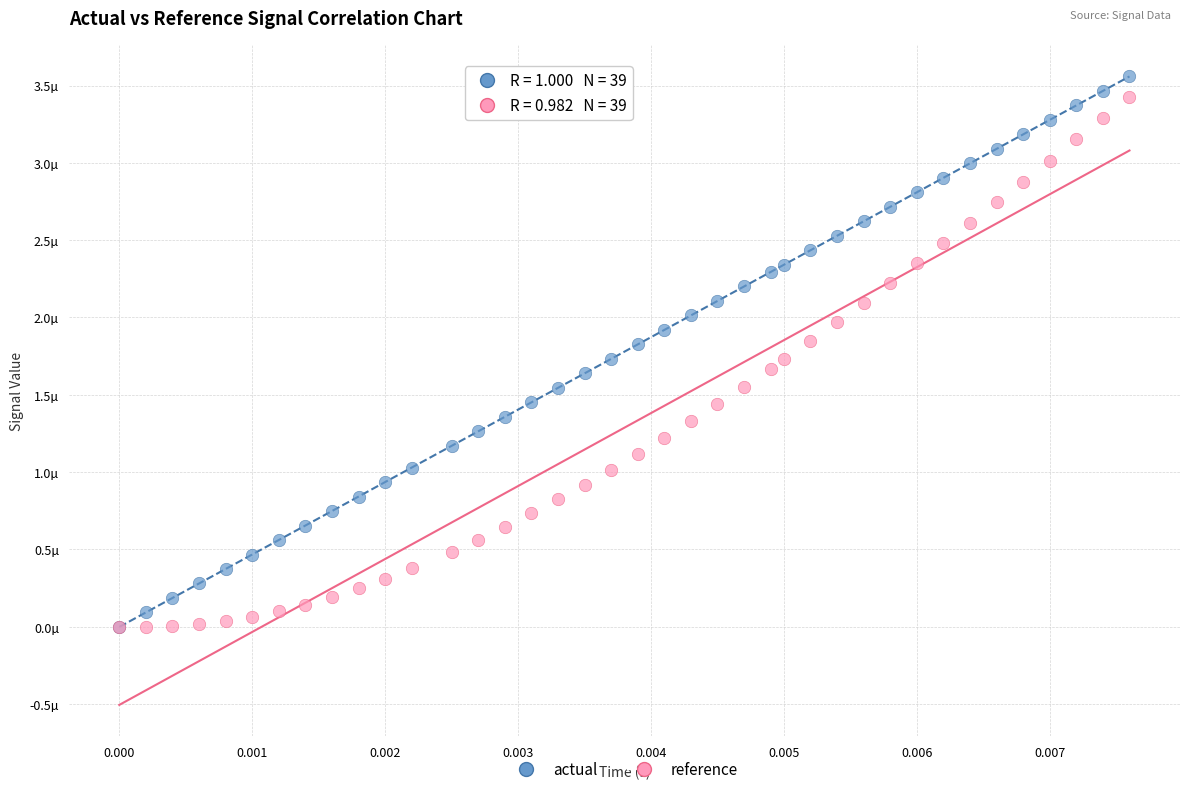

Which series has the widest spread of Y values?

actual